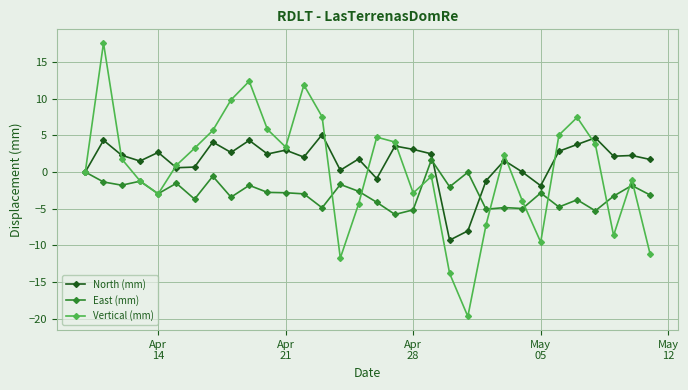

What are all the series names shown in the legend?

North (mm), East (mm), Vertical (mm)